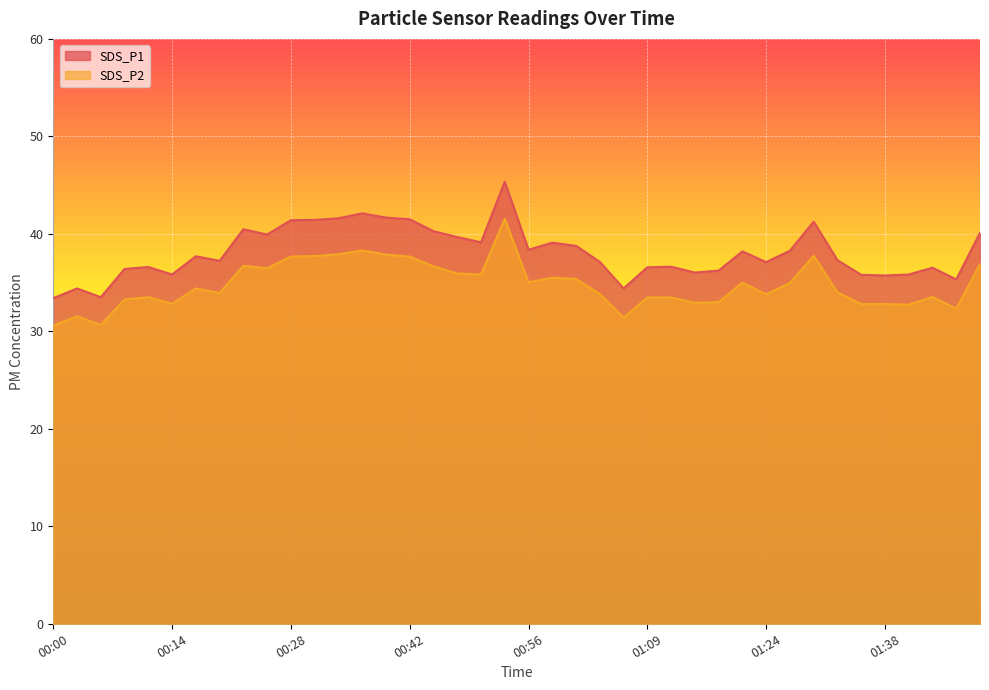

True or false: SDS_P2 and SDS_P1 intersect in this chart.

False